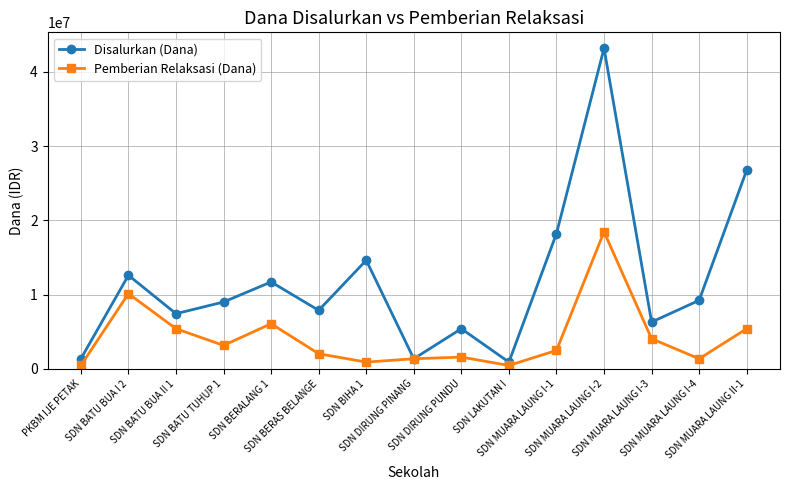

Rank the series by their average value, from highest to lowest.

Disalurkan (Dana), Pemberian Relaksasi (Dana)